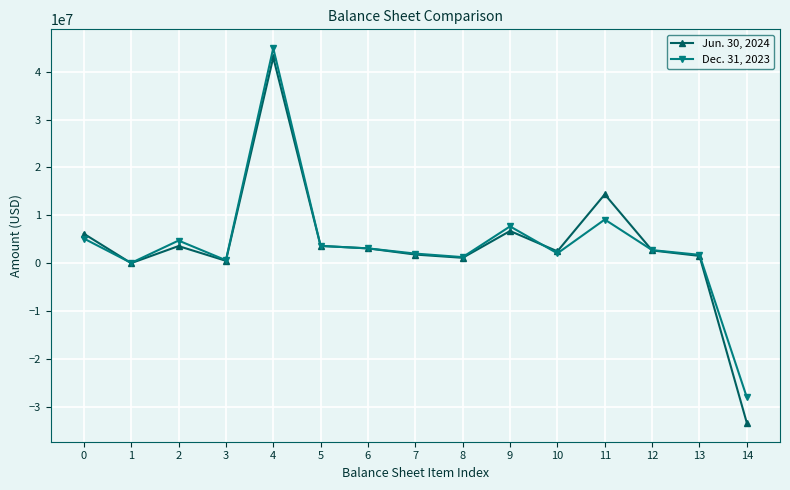

Which series has the largest range (max minus min)?

Jun. 30, 2024